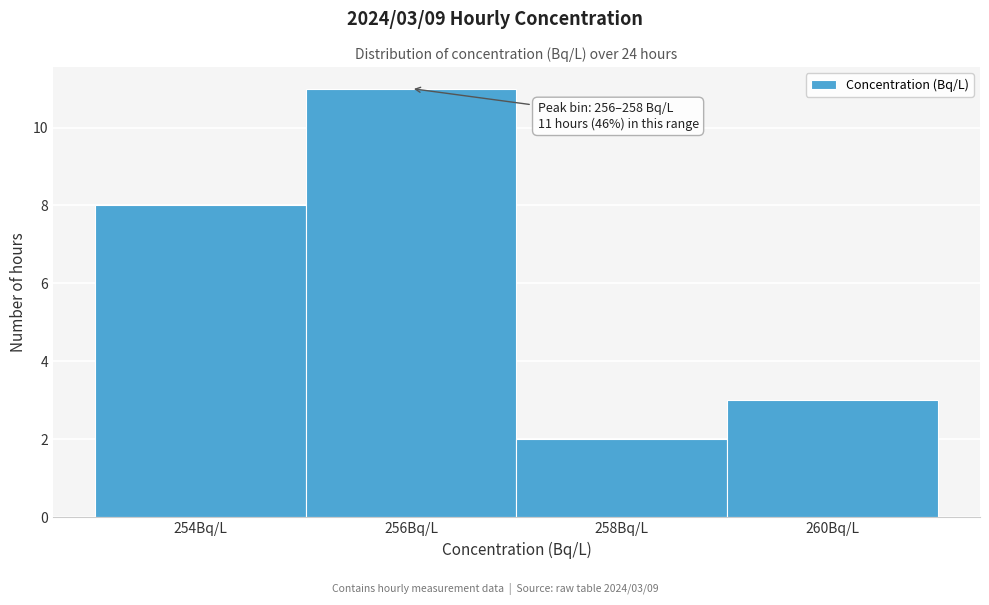

Reading left to right, what are all the values shown in this chart?

8	11	2	3